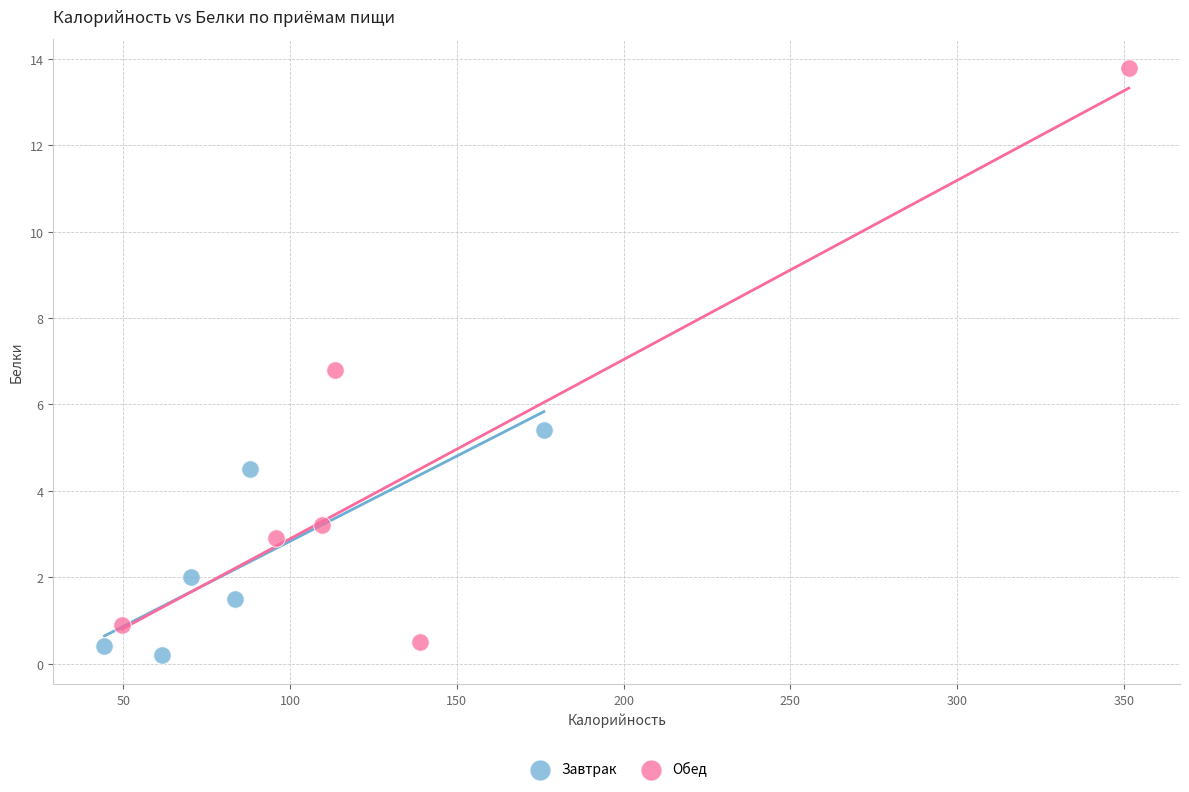

Which series has the largest Y range (max minus min)?

Обед